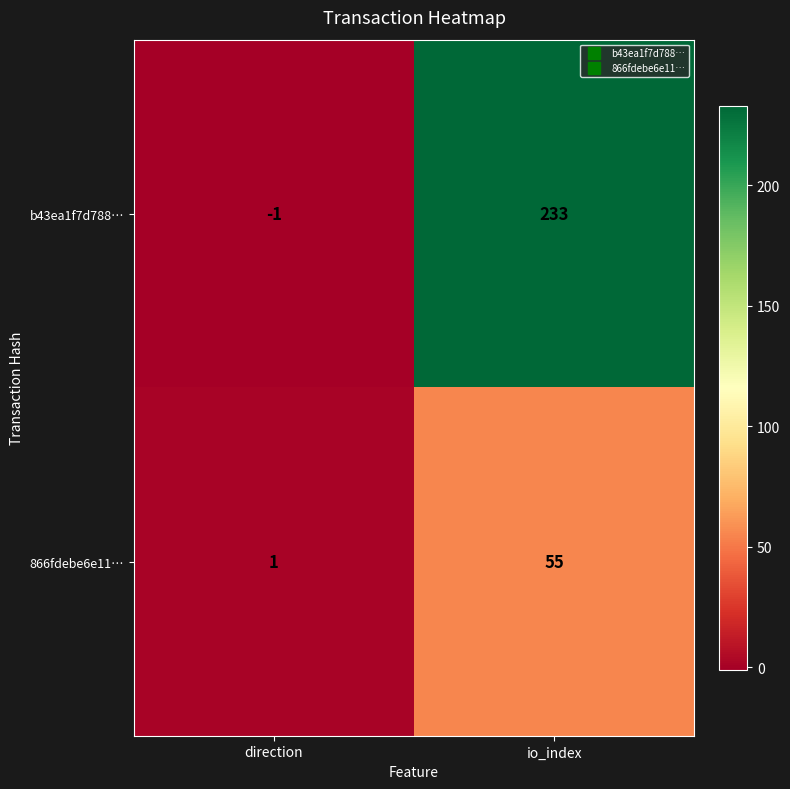

Which series has the largest range (max minus min)?

b43ea1f7d788…